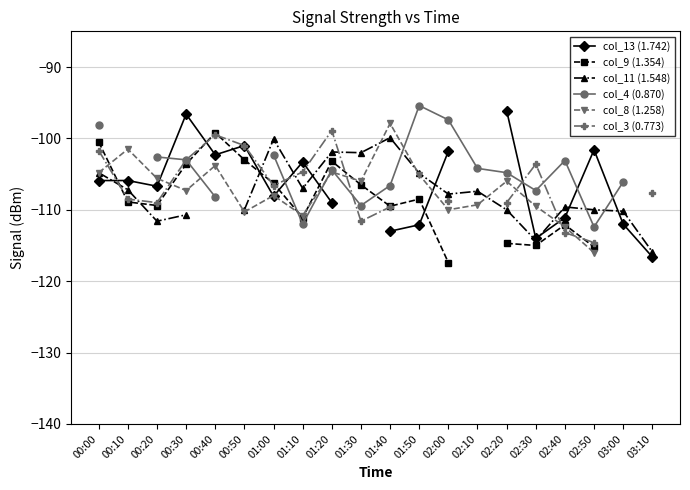

Is this an area chart (filled region under the line)?

No